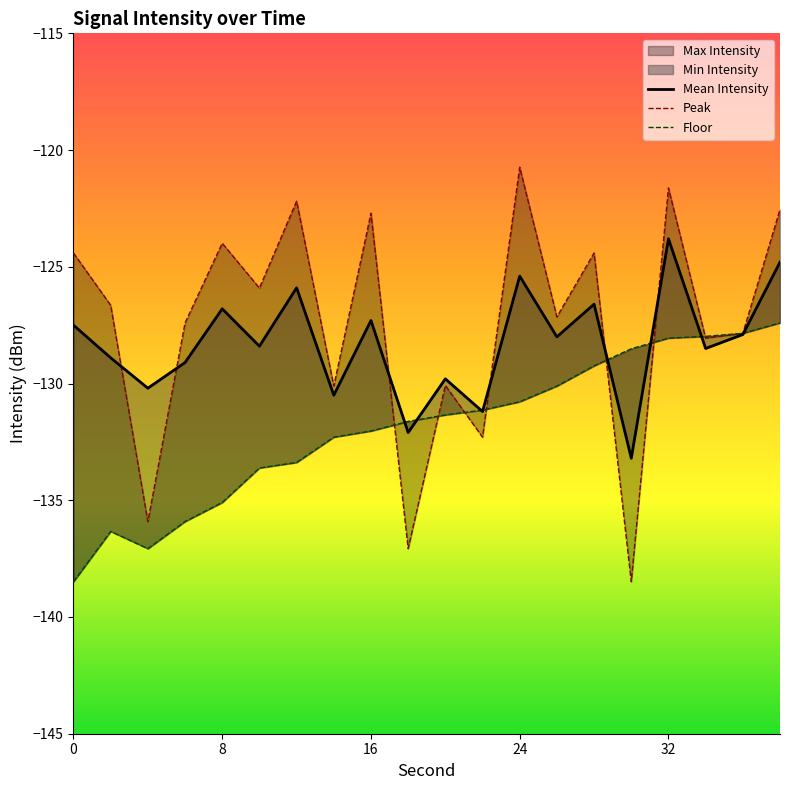

Rank the series by their average value, from lowest to highest.

Floor, Mean Intensity, Peak